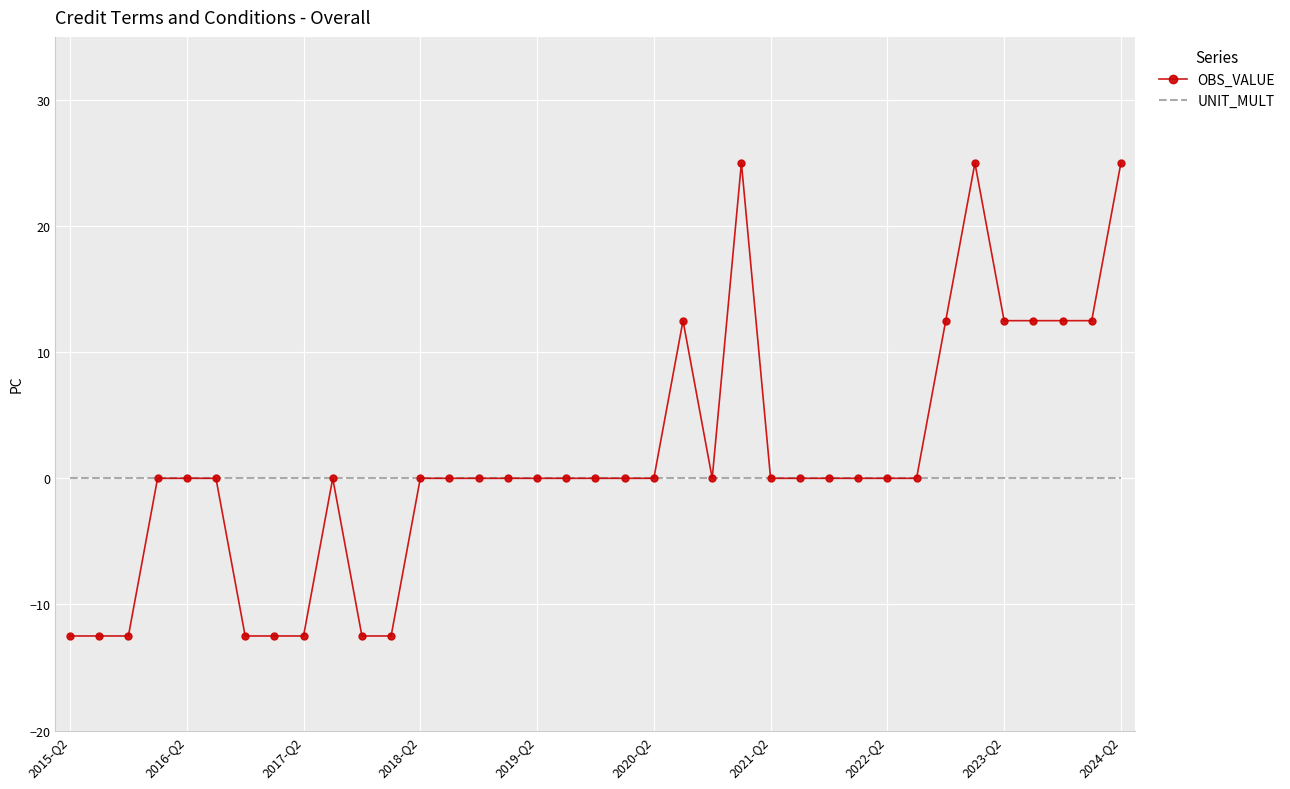

What are all the series names shown in the legend?

OBS_VALUE, UNIT_MULT